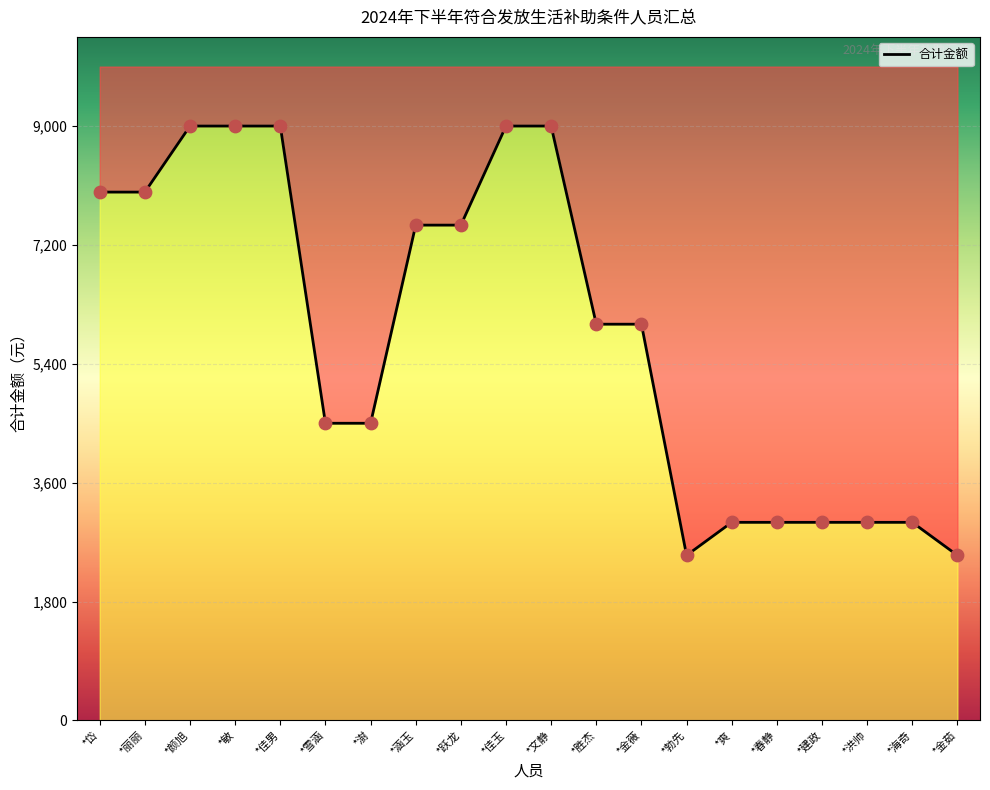

What is the change in value from *涵玉 to *春静?

-4500